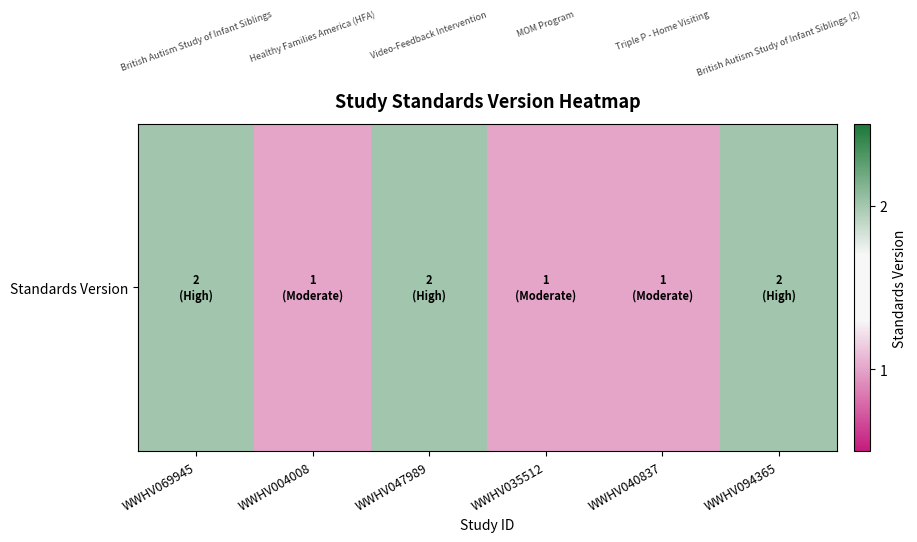

What is the greatest value displayed?

2